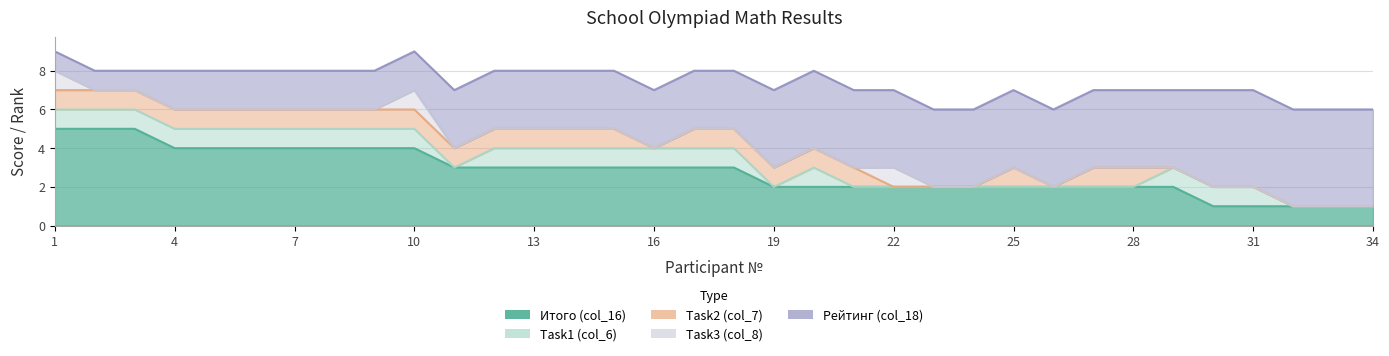

What is the sum of all Task2 (col_7) values?

23